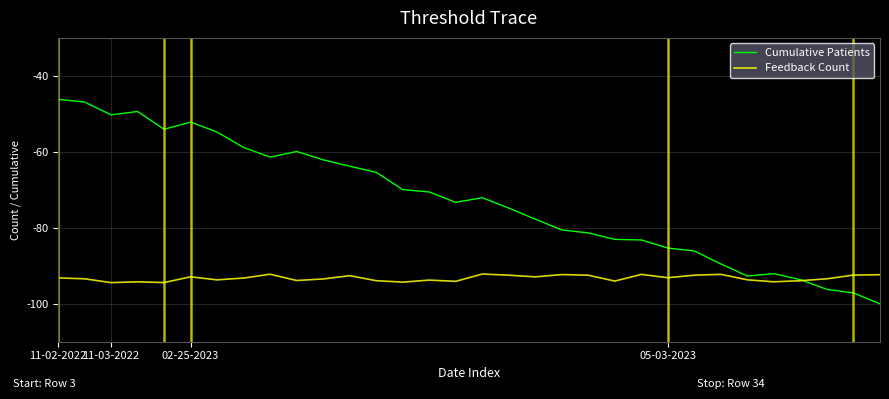

What is the sum of all Feedback Count values?

-2984.5